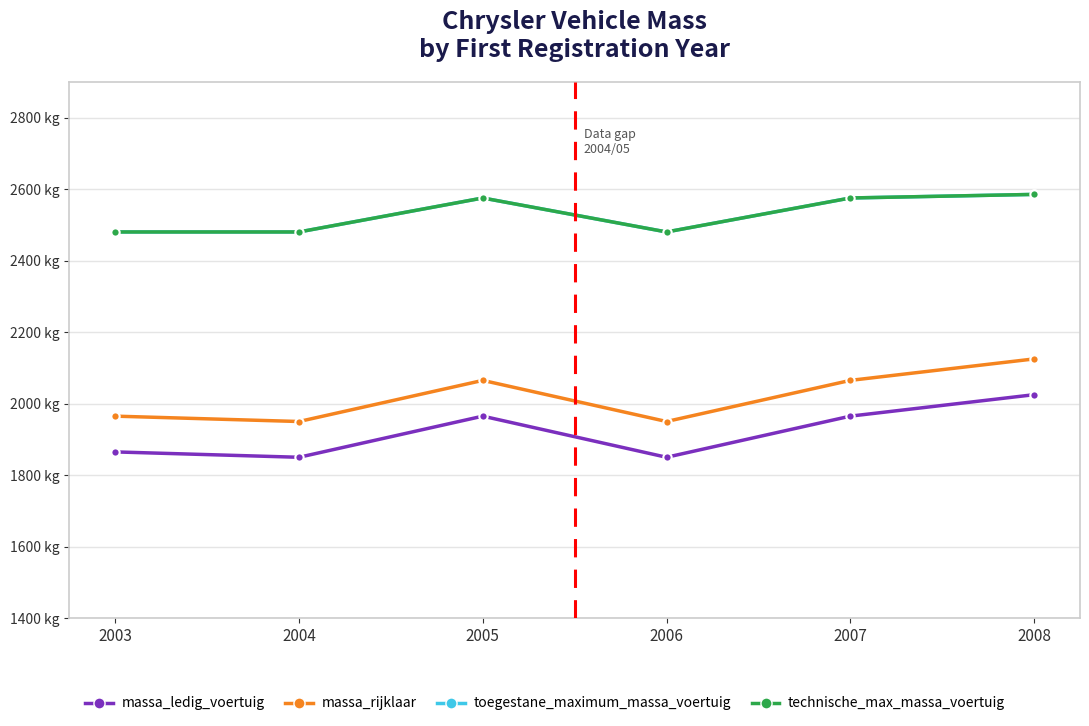

Does the chart have visible grid lines?

Yes